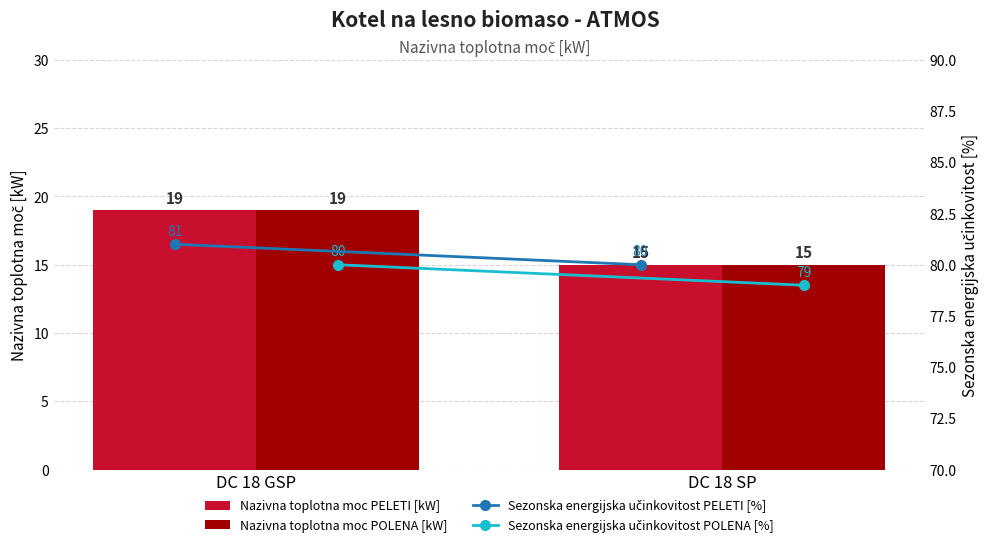

What is the sum of all Nazivna toplotna moc PELETI [kW] values?

34